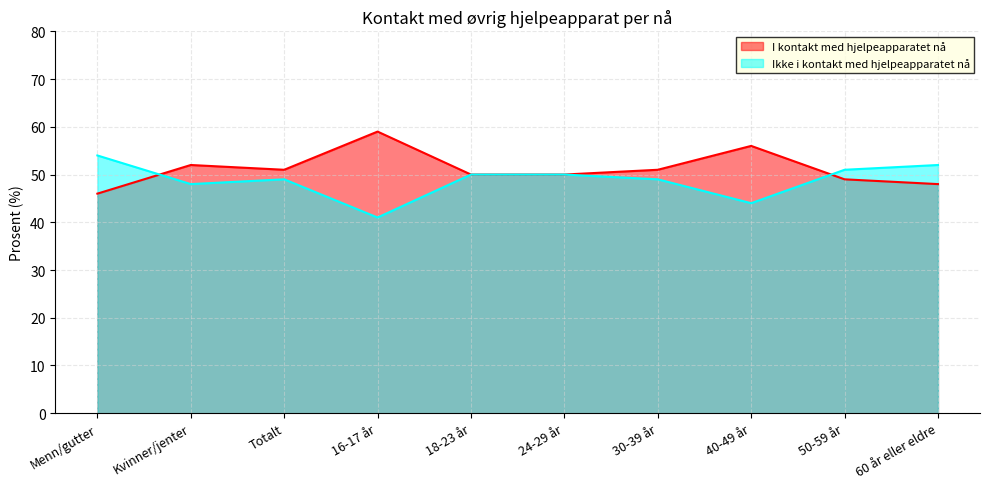

At how many categories does at least one series exceed 47?

10